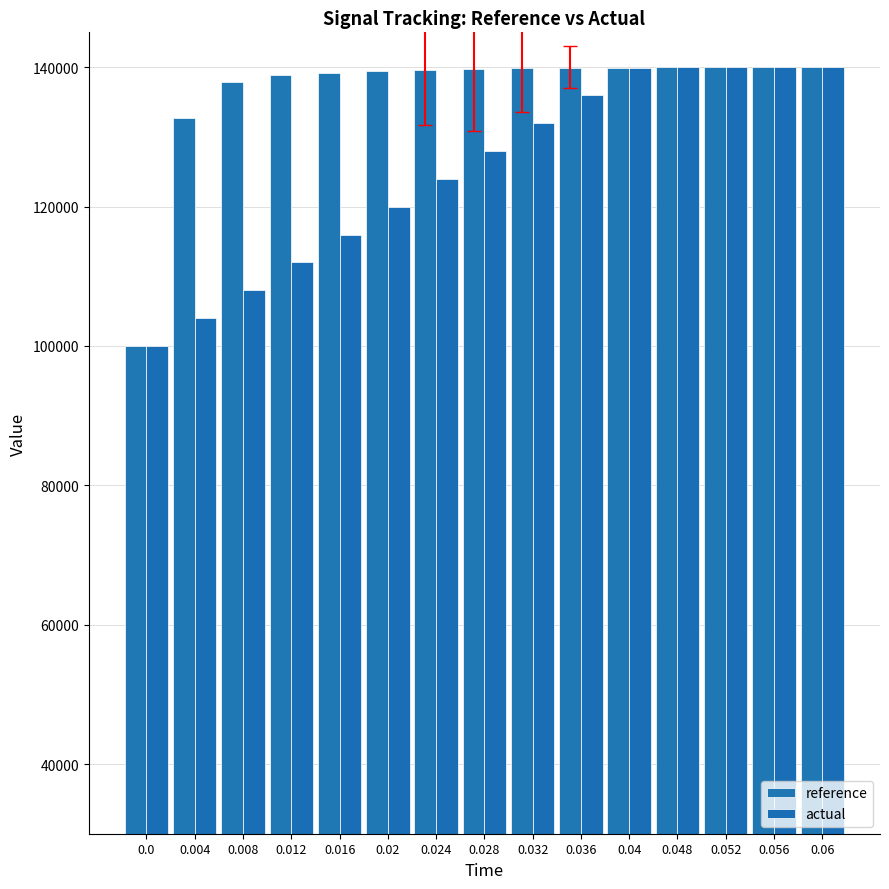

True or false: actual has a value of 166643.0 at 0.004.

False